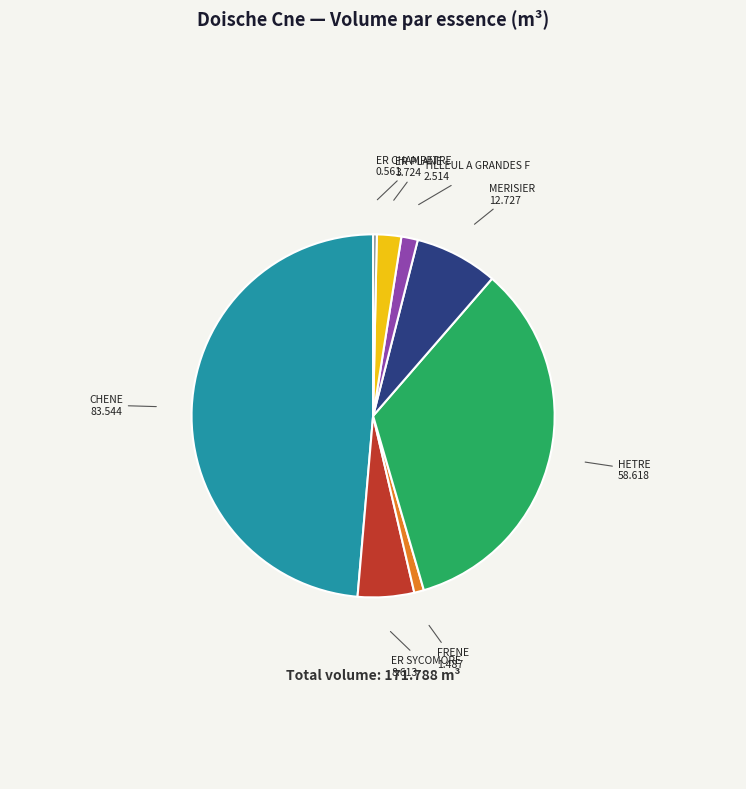

Does any single category account for the majority?

No